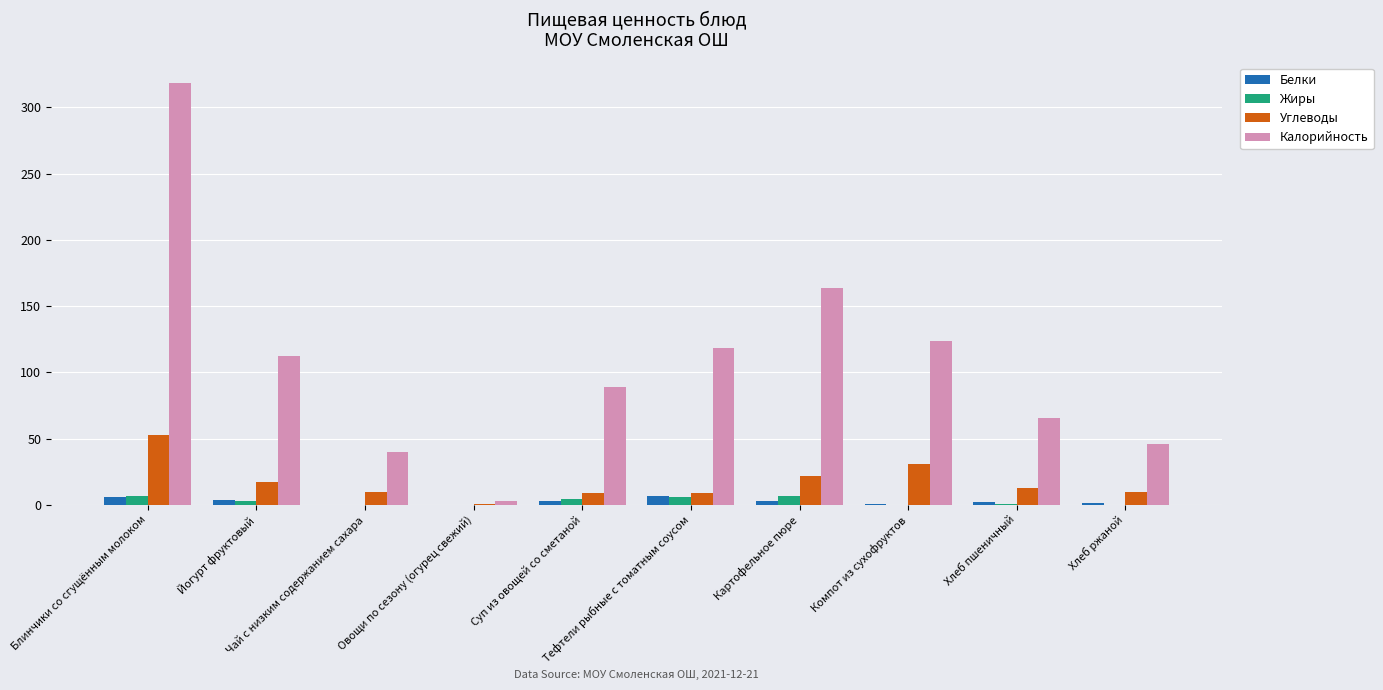

What is the sum of all Белки values?

26.9